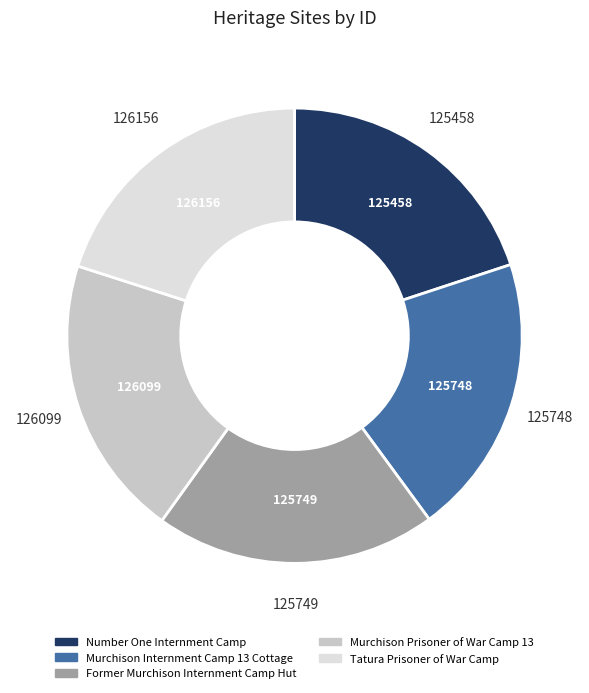

Is there a majority slice in this chart?

No